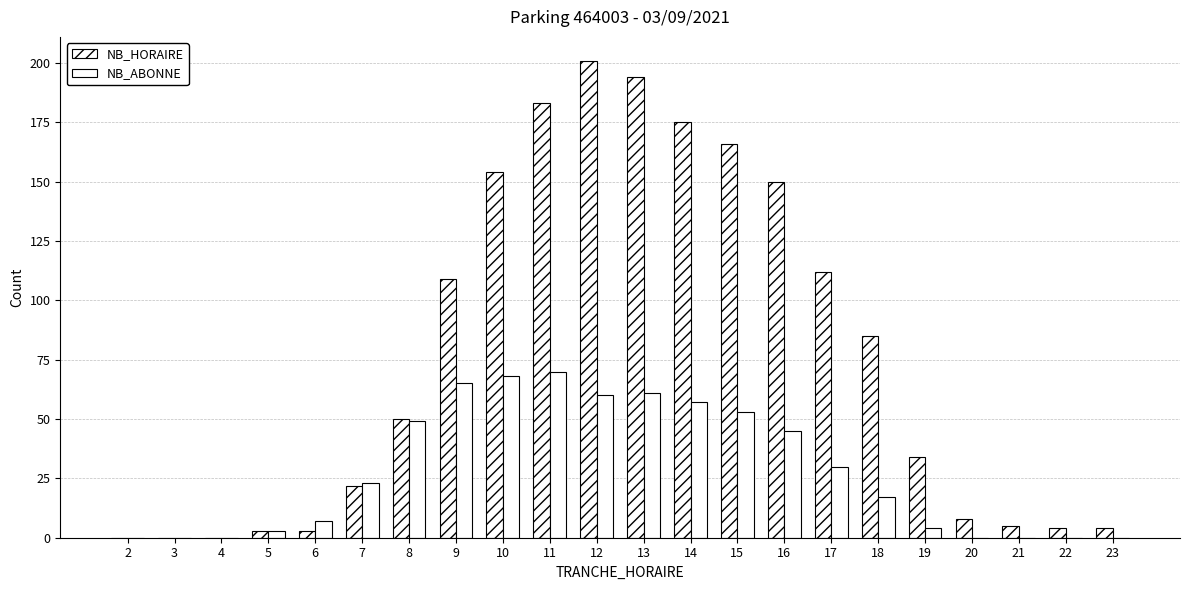

Is the value of NB_HORAIRE at 8 greater than the value of NB_ABONNE at 22?

Yes